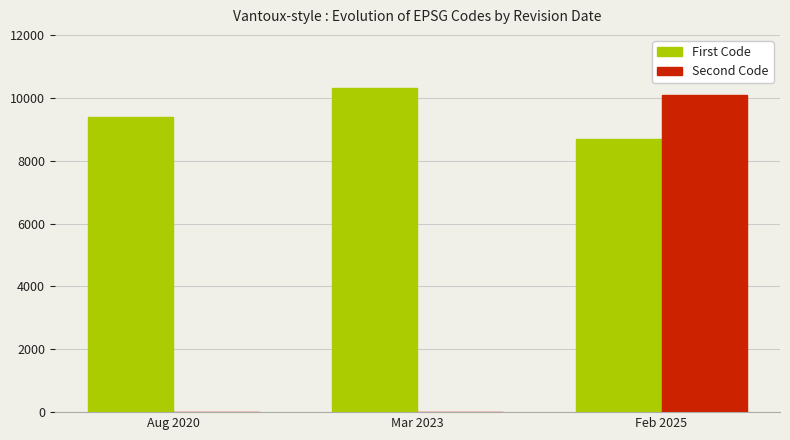

Is it true that First Code equals 13880 at Aug 2020?

False